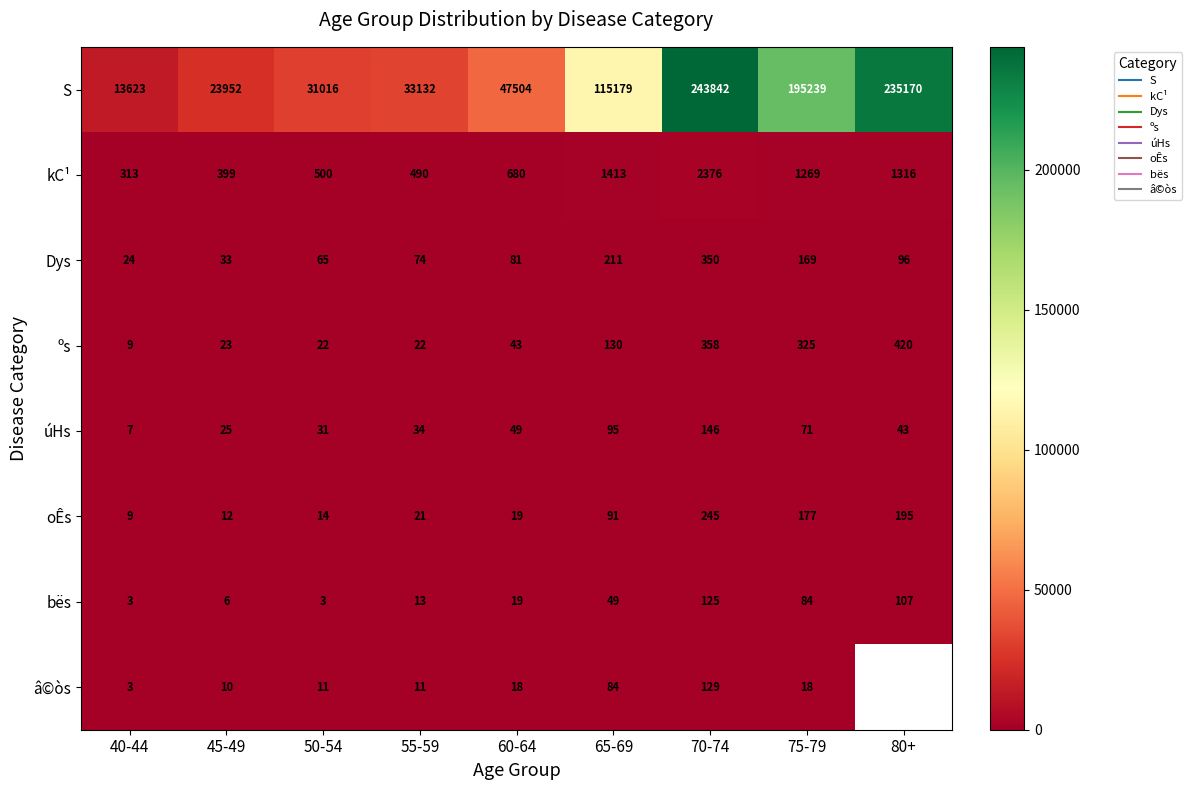

Is it true that bës equals 125.0 at 70-74?

True